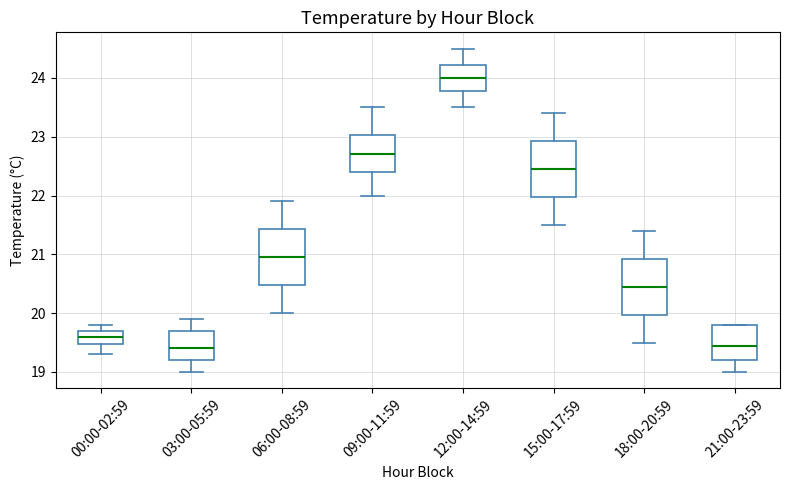

Reading left to right, read every box against the y-axis: the position of its median line, the range the box covers, and the ends of its whiskers. The values are not printed on the chart, so give them approximately, as read against the axis.

00:00-02:59: median 19.6, box 19.5 to 19.7, whiskers 19.3 to 19.8
03:00-05:59: median 19.4, box 19.2 to 19.7, whiskers 19.0 to 19.9
06:00-08:59: median 21.0, box 20.5 to 21.4, whiskers 20.0 to 21.9
09:00-11:59: median 22.7, box 22.4 to 23.0, whiskers 22.0 to 23.5
12:00-14:59: median 24.0, box 23.8 to 24.2, whiskers 23.5 to 24.5
15:00-17:59: median 22.5, box 22.0 to 22.9, whiskers 21.5 to 23.4
18:00-20:59: median 20.5, box 20.0 to 20.9, whiskers 19.5 to 21.4
21:00-23:59: median 19.5, box 19.2 to 19.8, whiskers 19.0 to 19.8